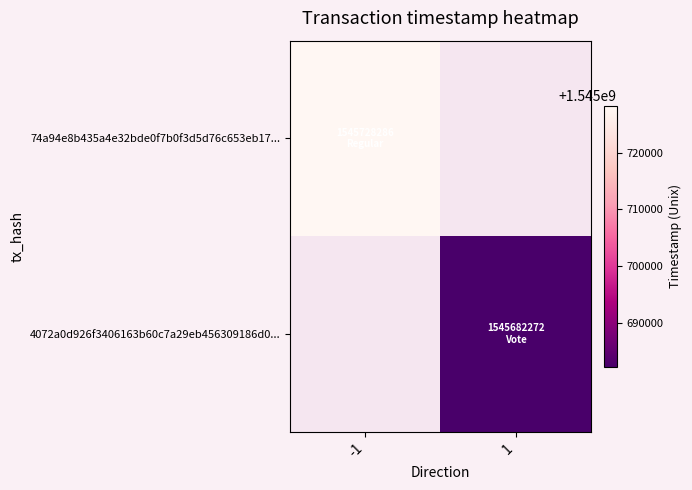

At how many categories does at least one series exceed 1545707482?

1